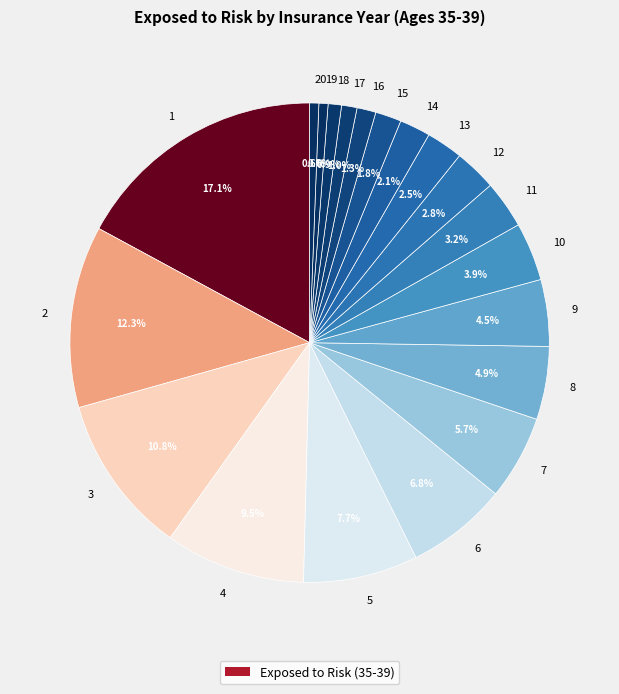

To the nearest percent, what is the average slice percentage?

5%